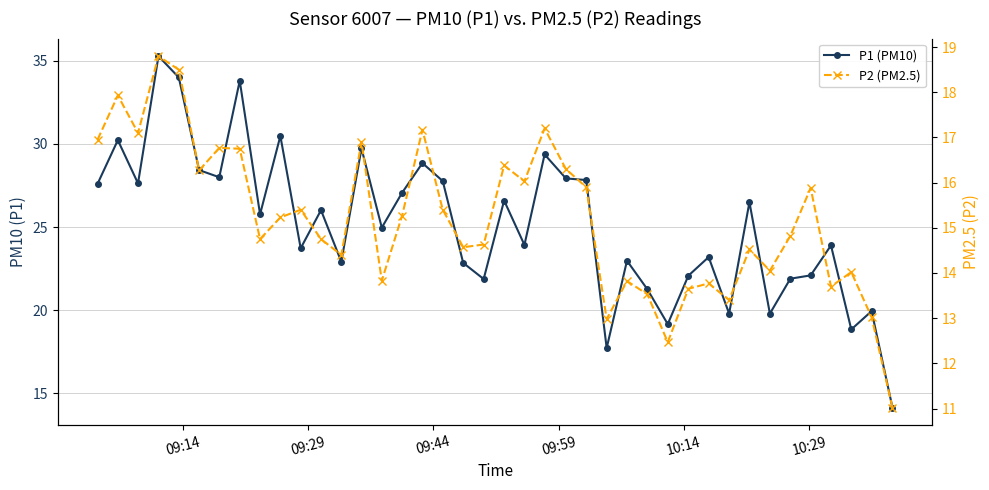

What is the average value of the P2 (PM2.5) series?

15.2